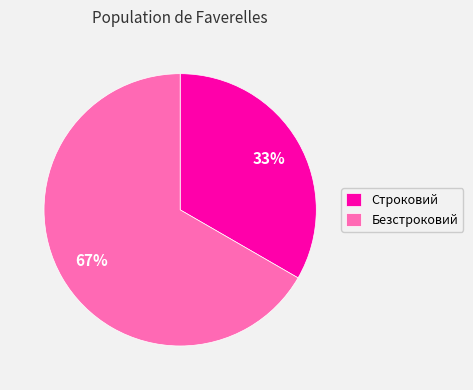

Combined, do Строковий and Безстроковий account for over 50%?

Yes